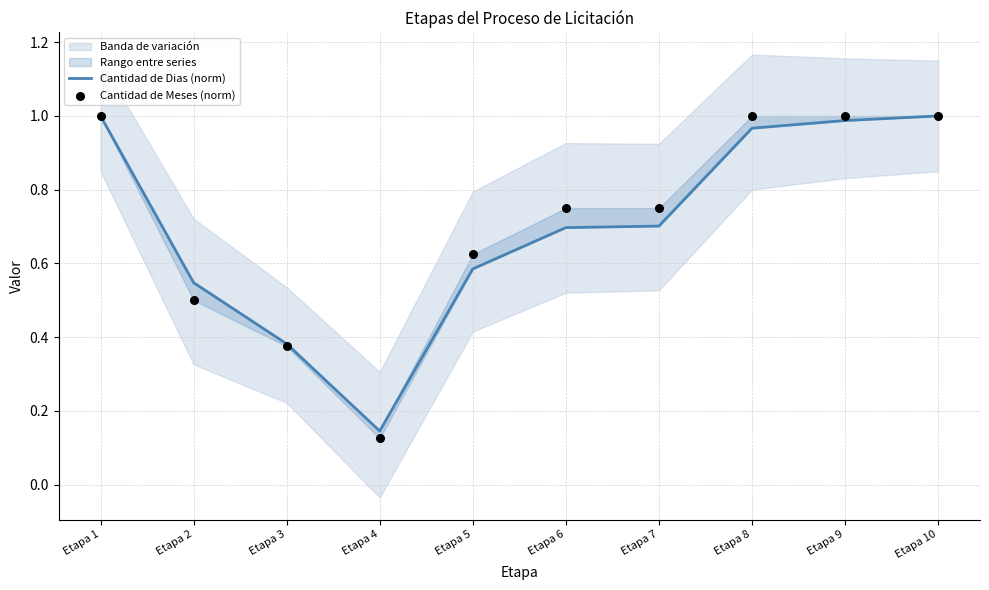

Is the value of Cantidad de Dias (norm) at Etapa 7 greater than the value of Cantidad de Meses (norm) at Etapa 9?

No